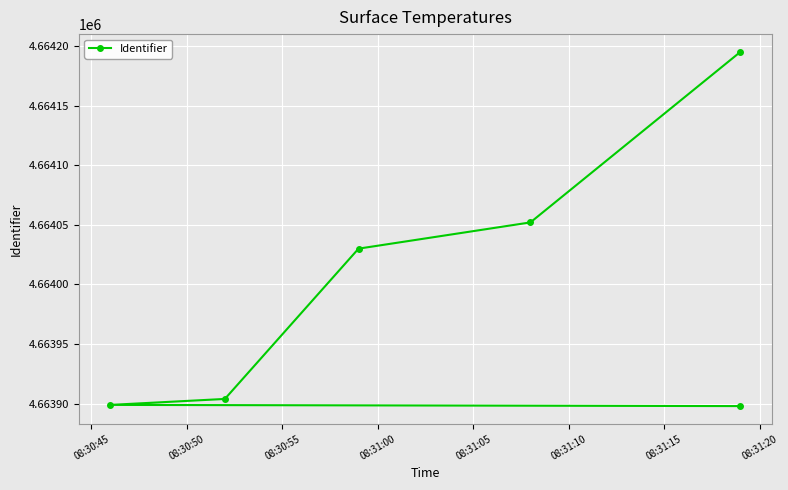

What is the smallest value displayed?

4663898